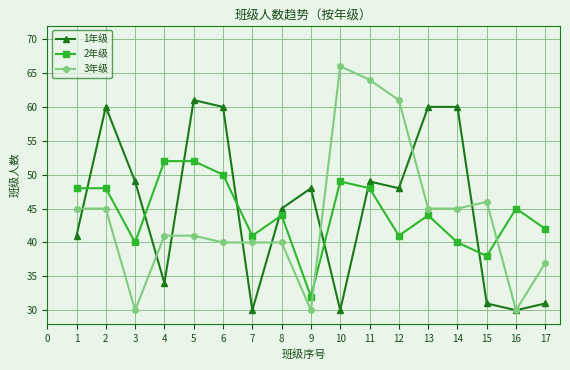

What are all the series names shown in the legend?

1年级, 2年级, 3年级